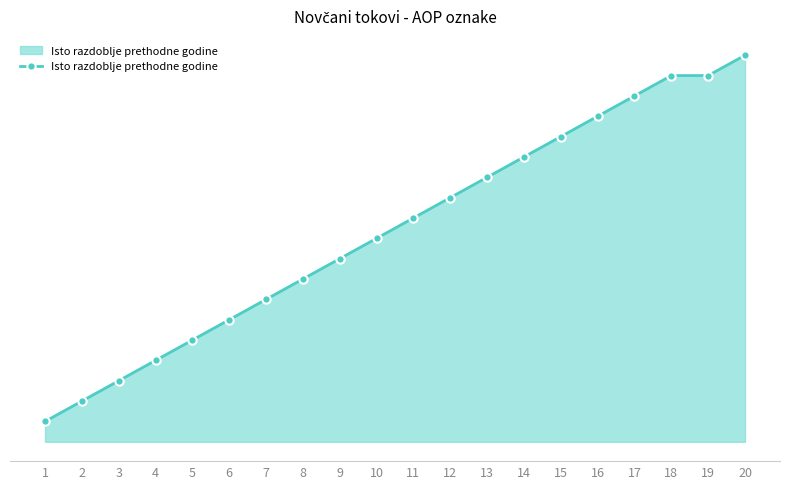

True or false: the data shows 13 at 13.

True